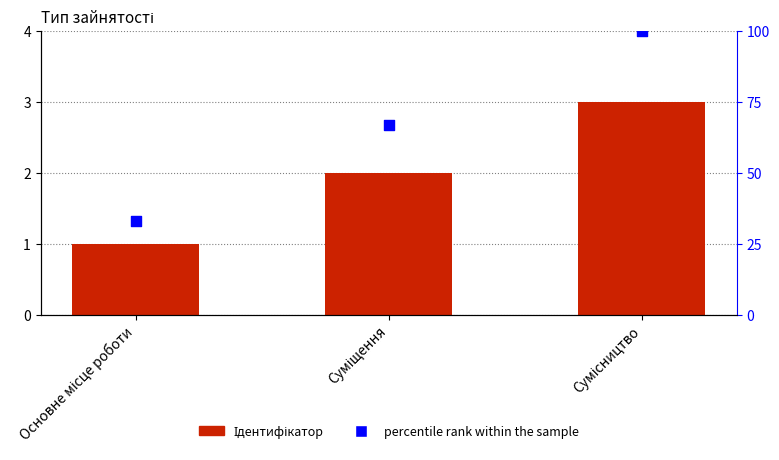

Which series contains the highest Y value?

percentile rank within the sample